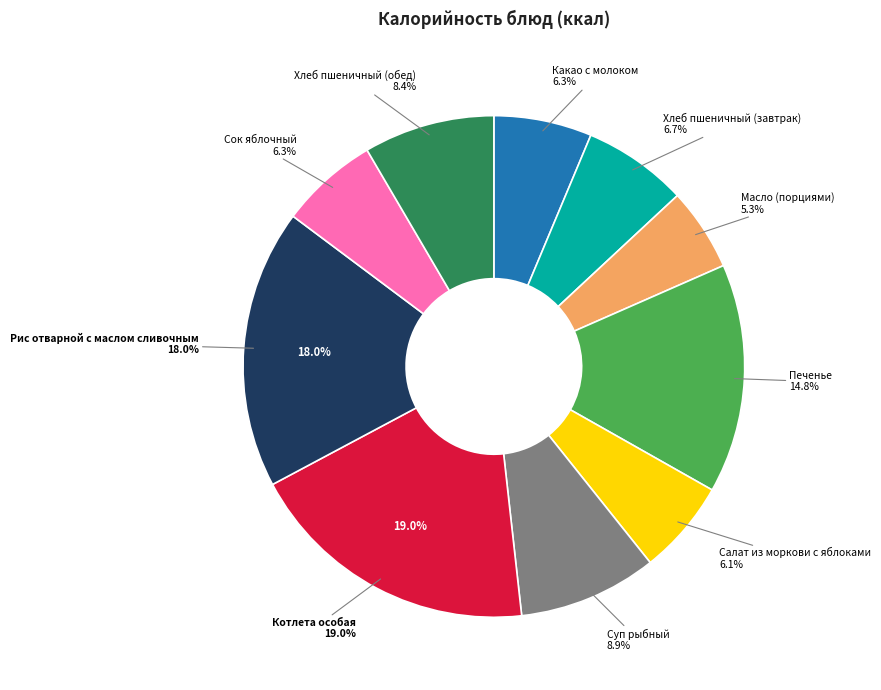

Which slice is the largest?

Котлета особая